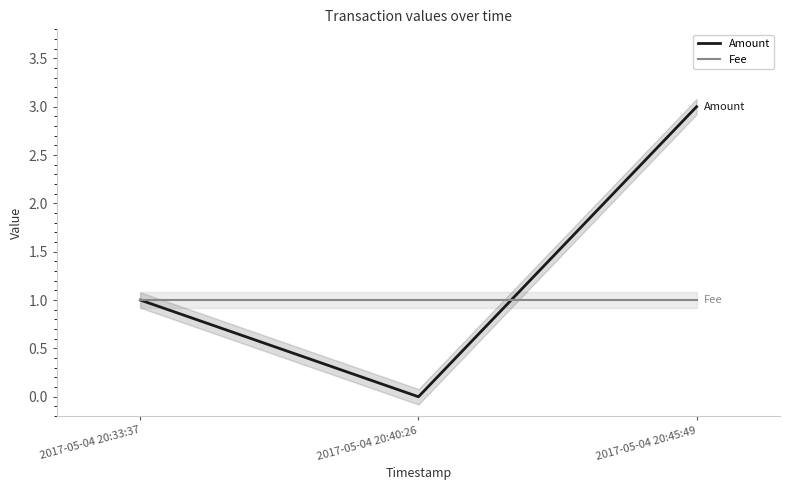

What position from the left is 2017-05-04 20:45:49?

3